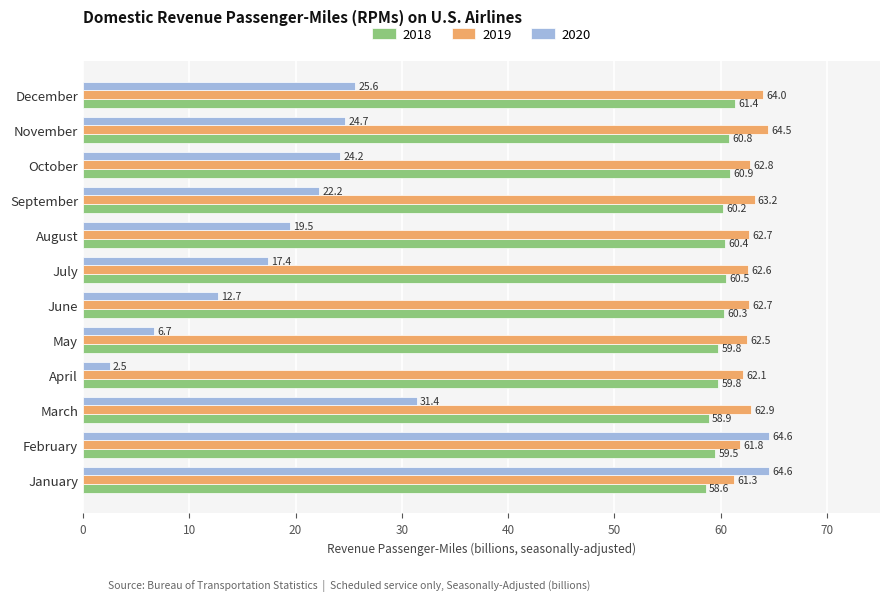

The 2019 series shows 62.6 at July. True or false?

True